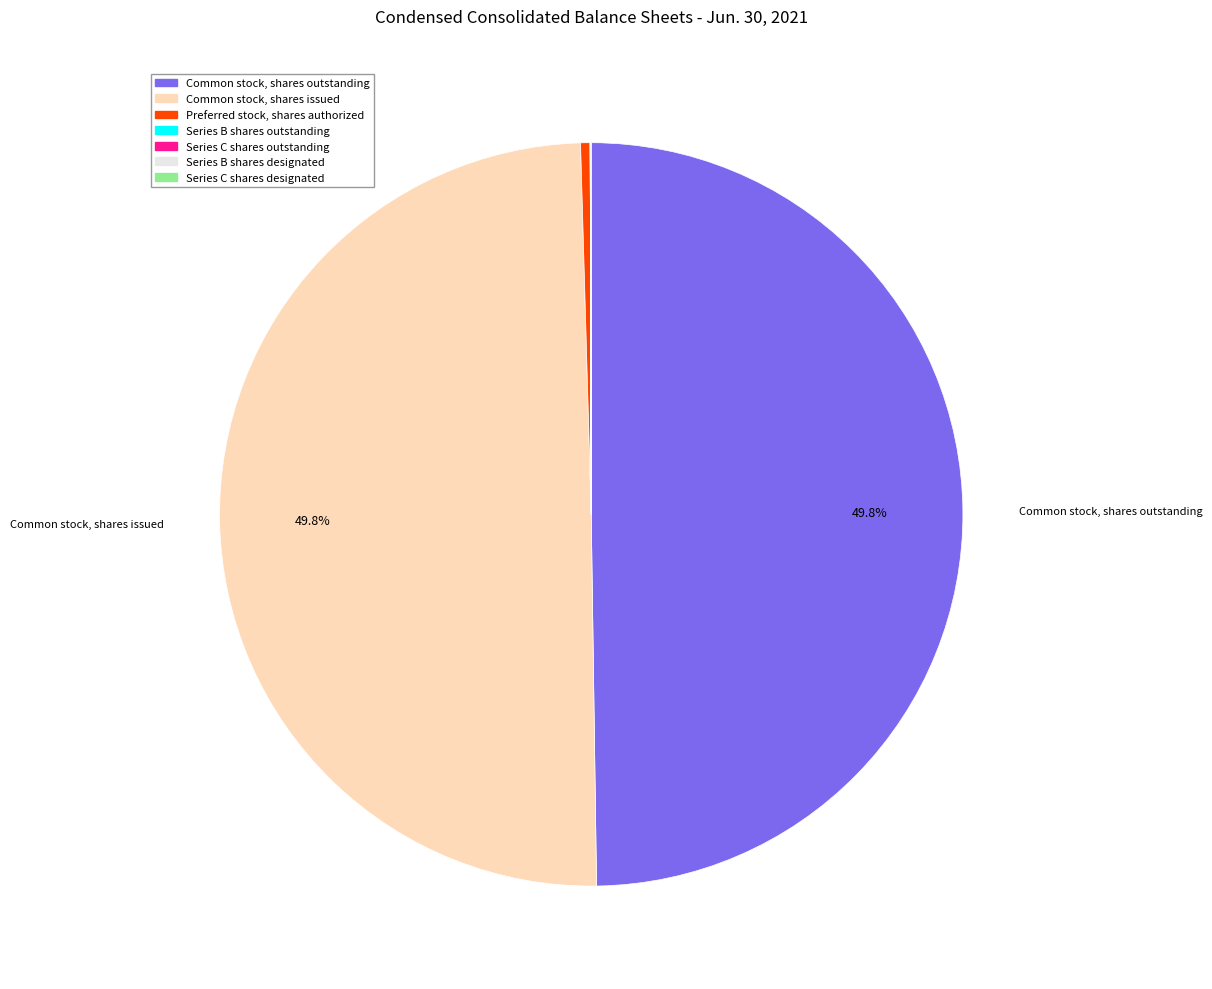

Does Common stock, shares outstanding represent more than half of the total?

No